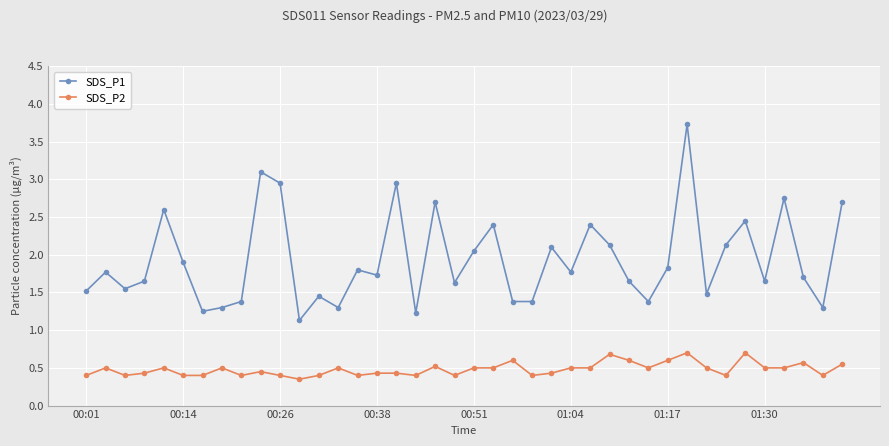

Which series has the widest spread of values?

SDS_P1